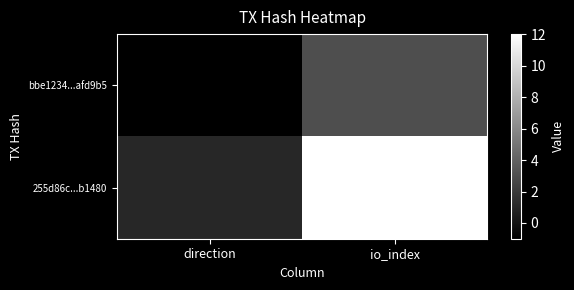

List the series in order of their peak value, highest first.

255d86c...b1480, bbe1234...afd9b5